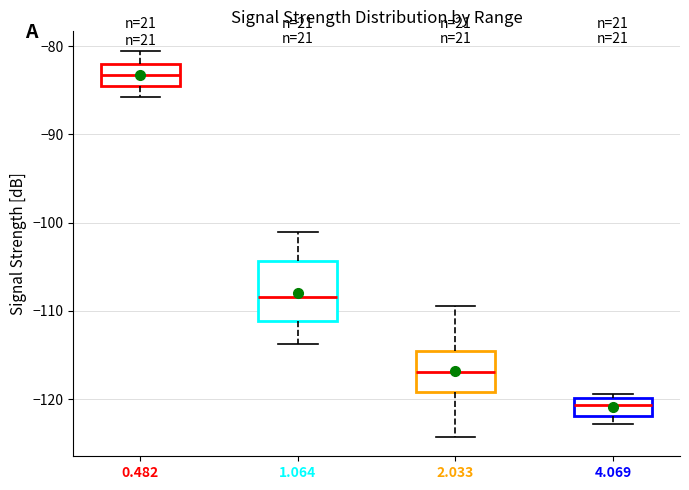

Where is the upper edge of the box at x = 4.069 on the y-axis? The values are not printed on the chart, so give them approximately, as read against the axis.

-120